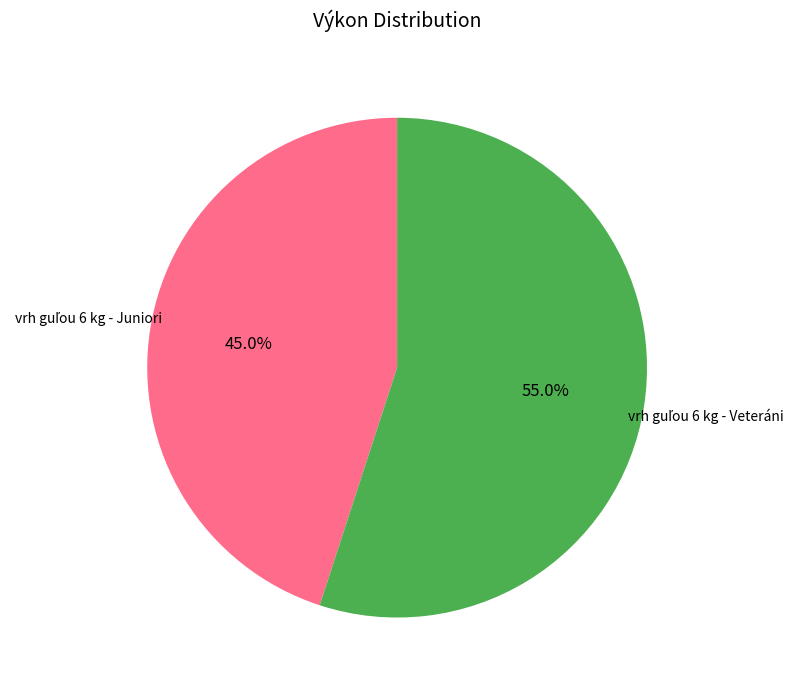

Is there any slice that represents more than half of the pie?

Yes